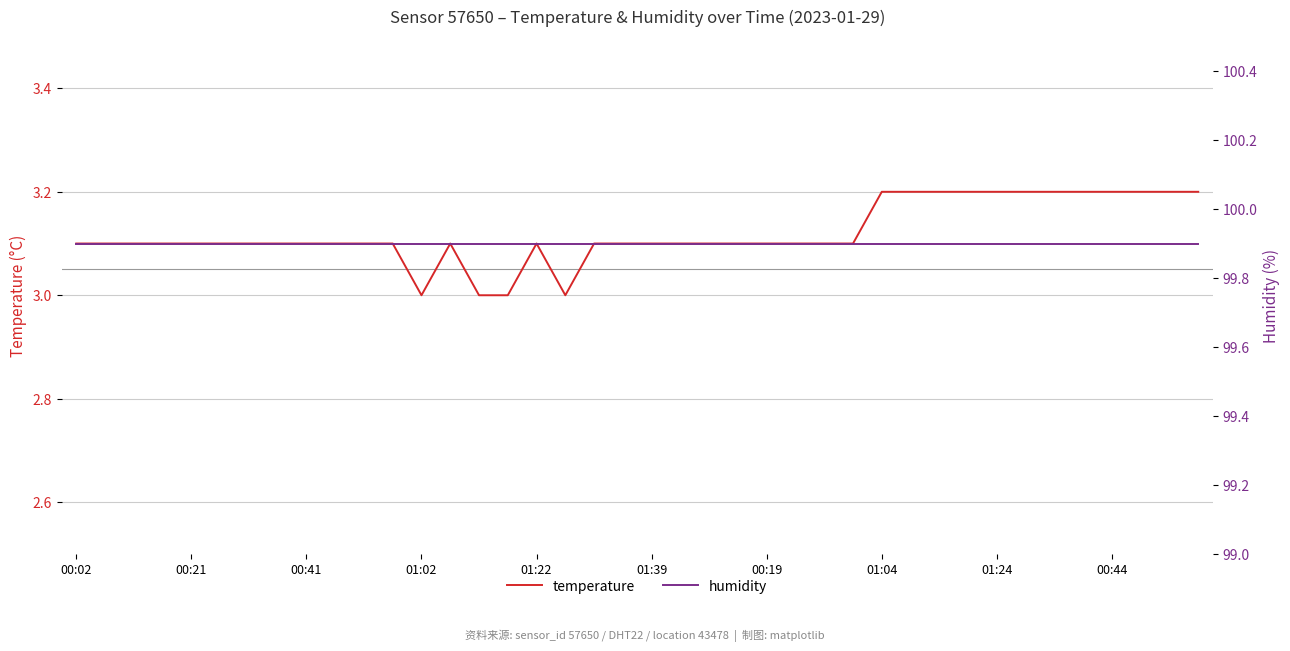

True or false: temperature and humidity intersect in this chart.

False